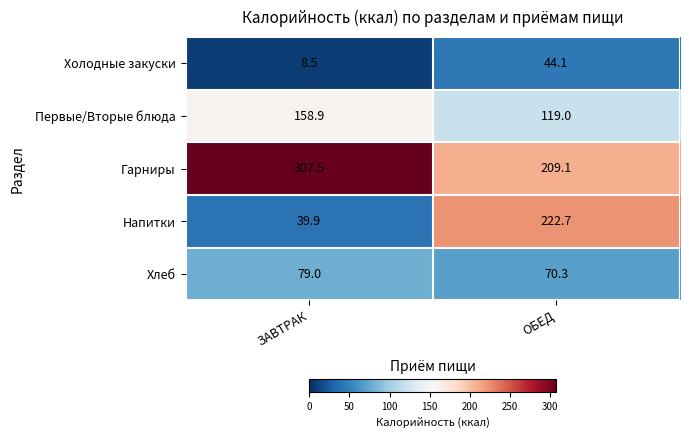

Rank the series at ОБЕД from lowest to highest value.

Холодные закуски, Хлеб, Первые/Вторые блюда, Гарниры, Напитки